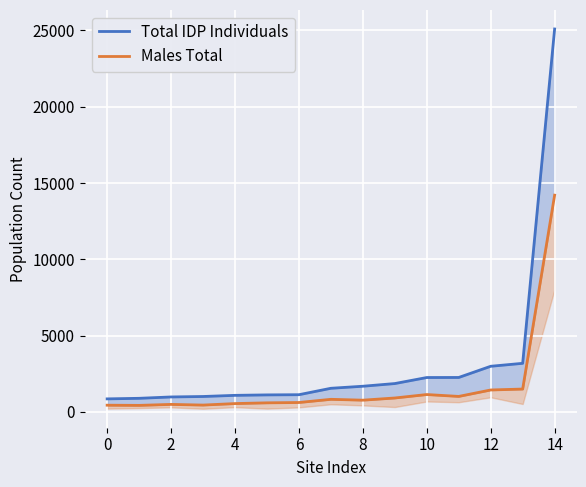

True or false: Total IDP Individuals and Males Total intersect in this chart.

False